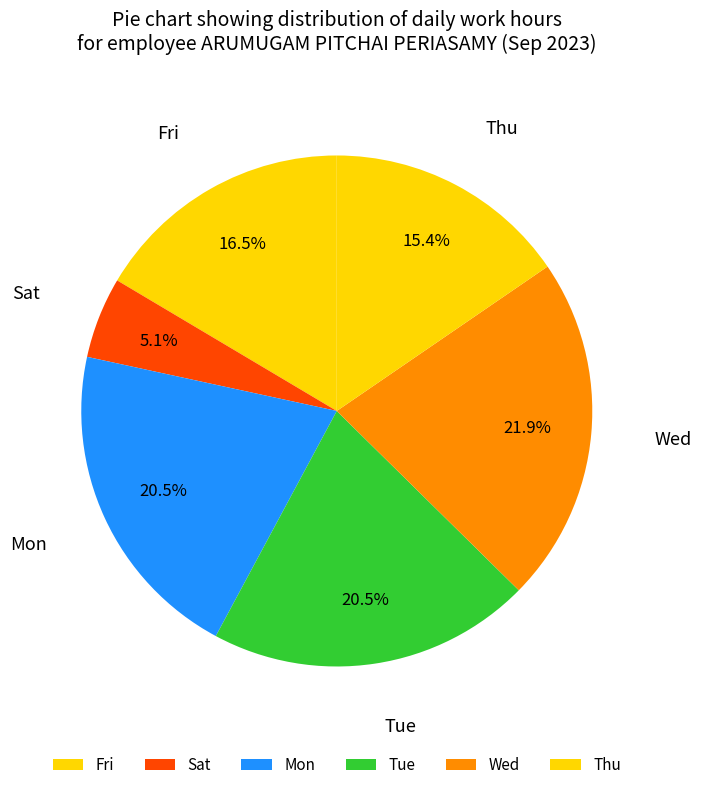

What is the ratio of the value at Fri to the value at Thu?

1.1